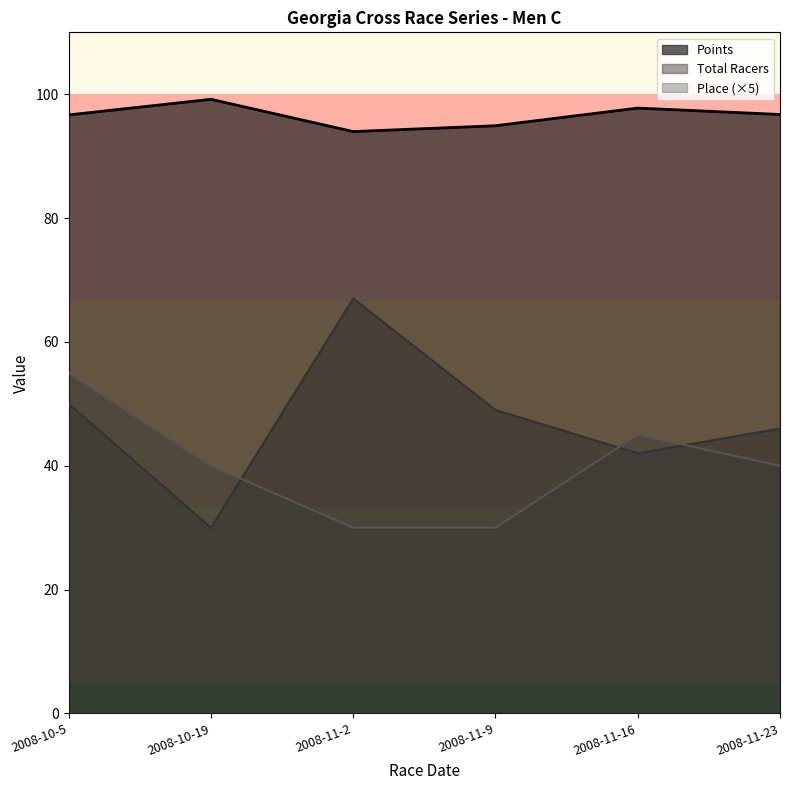

What is the sum of the Total Racers values at 2008-10-19 and 2008-11-9?

79.0